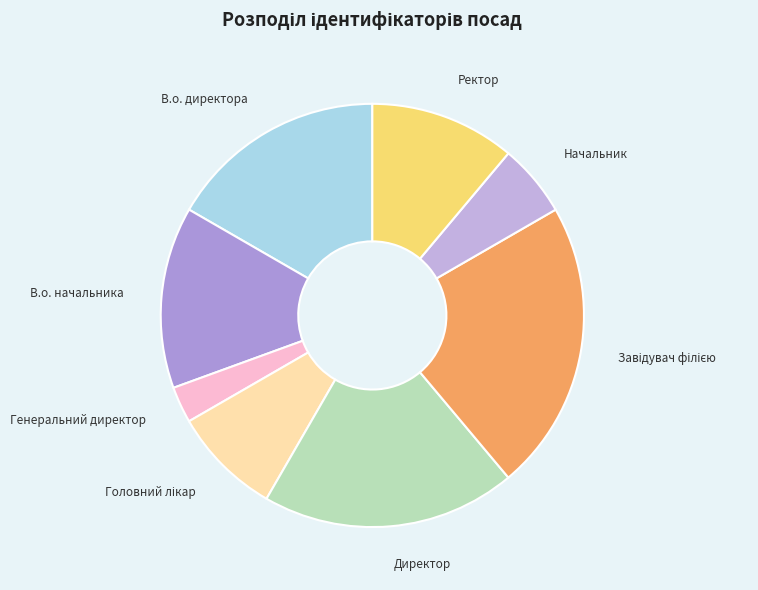

The Начальник slice represents 6% of the pie. True or false?

True